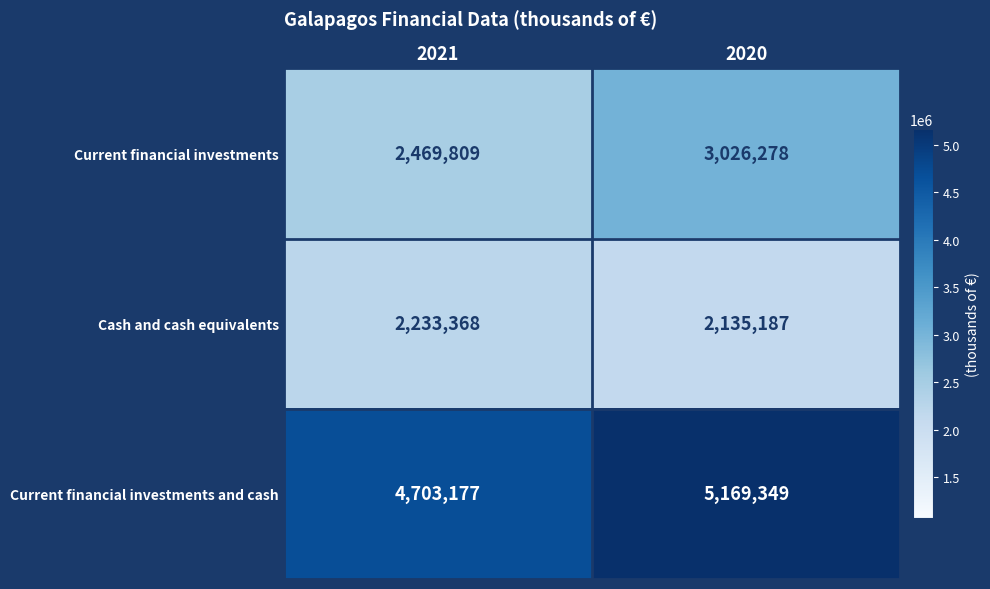

Reading left to right, what are all the values shown in this chart?

Current financial investments: 2469809	3026278
Cash and cash equivalents: 2233368	2135187
Current financial investments and cash: 4703177	5169349